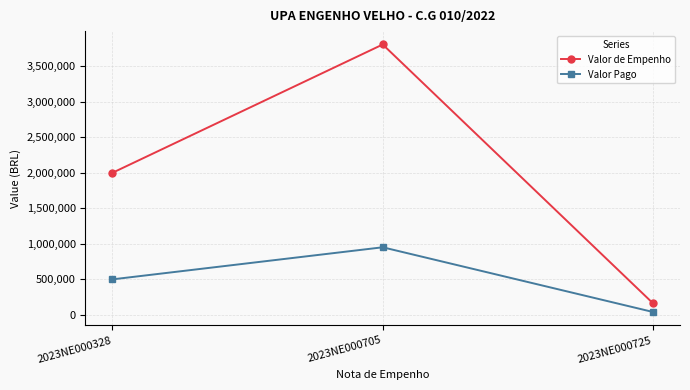

Reading left to right, list all the values displayed in this chart.

Valor de Empenho: 2023NE000328=2000000.0	2023NE000705=3805568.0	2023NE000725=163099.8
Valor Pago: 2023NE000328=500000.0	2023NE000705=951392.0	2023NE000725=40774.9